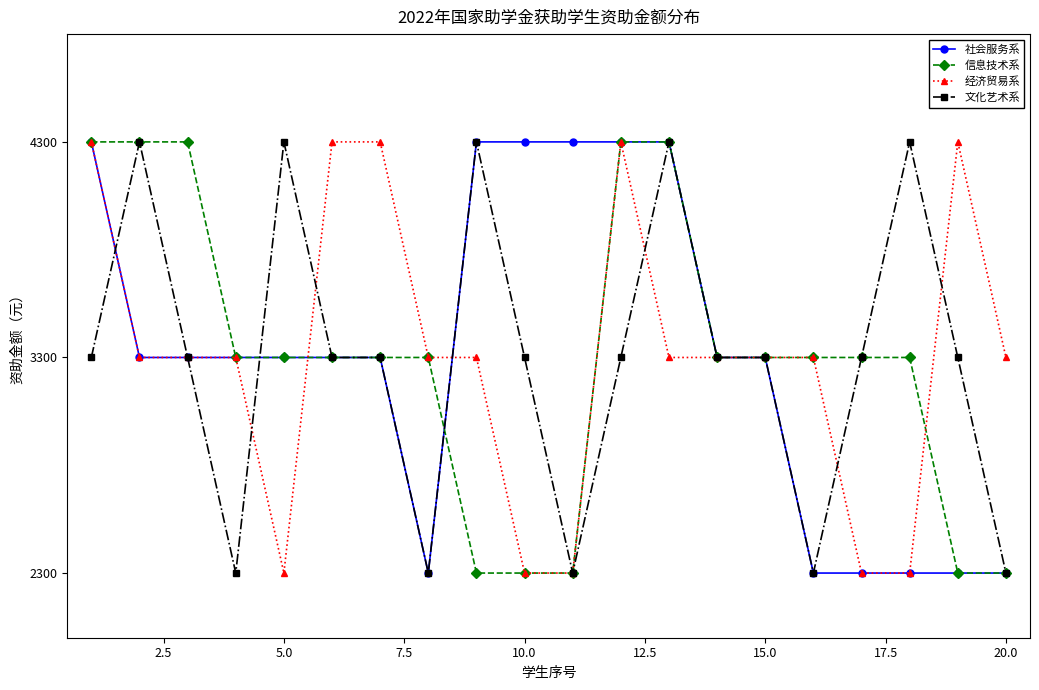

What is the value of the 文化艺术系 point at the 8th from the left?

2300